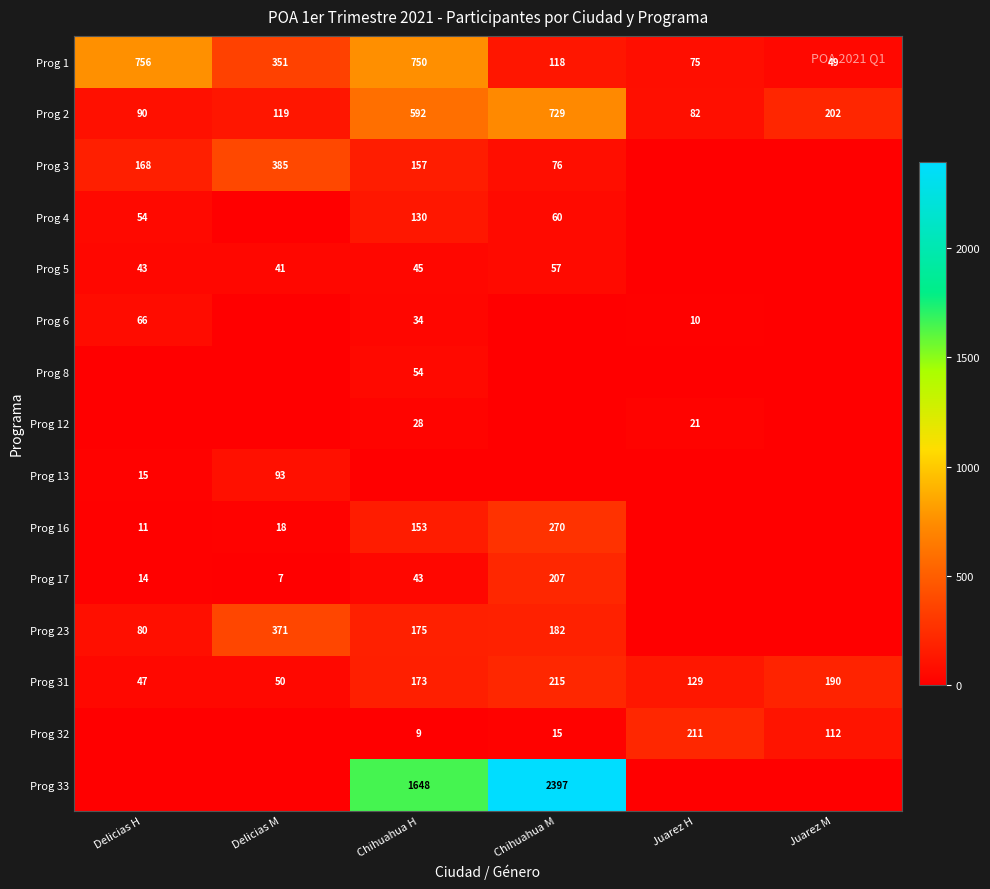

What is the difference between the highest and lowest values at Delicias M?

385